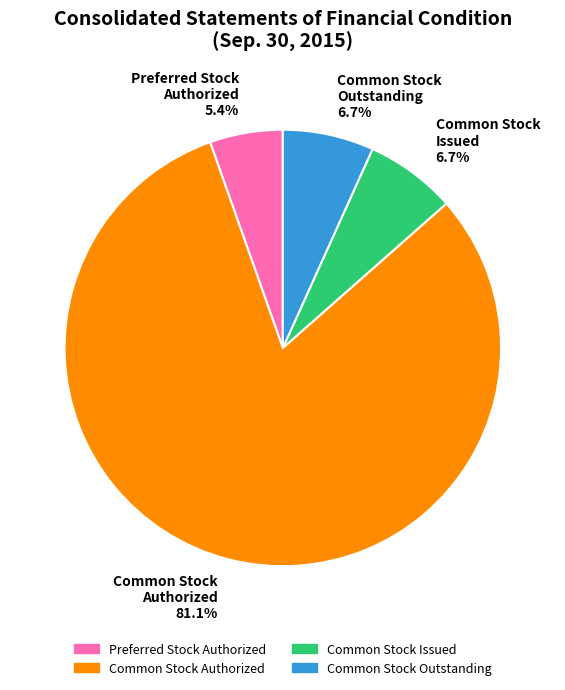

Does any single category account for the majority?

Yes